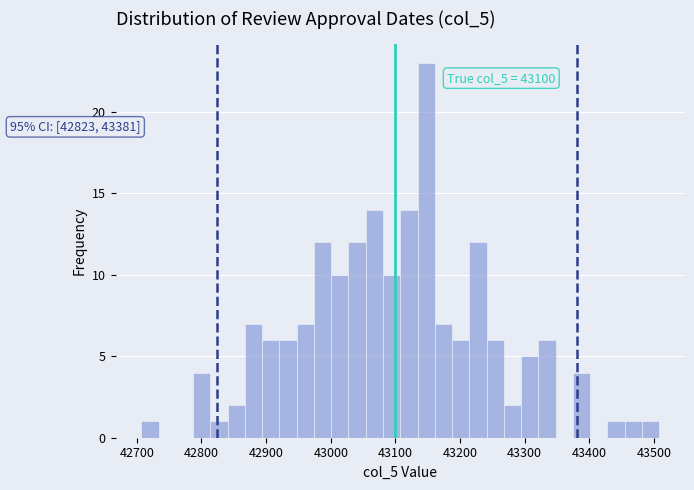

Around what value on the x-axis is the tallest bar? Give the approximate position of its centre, as read against the axis.

43150